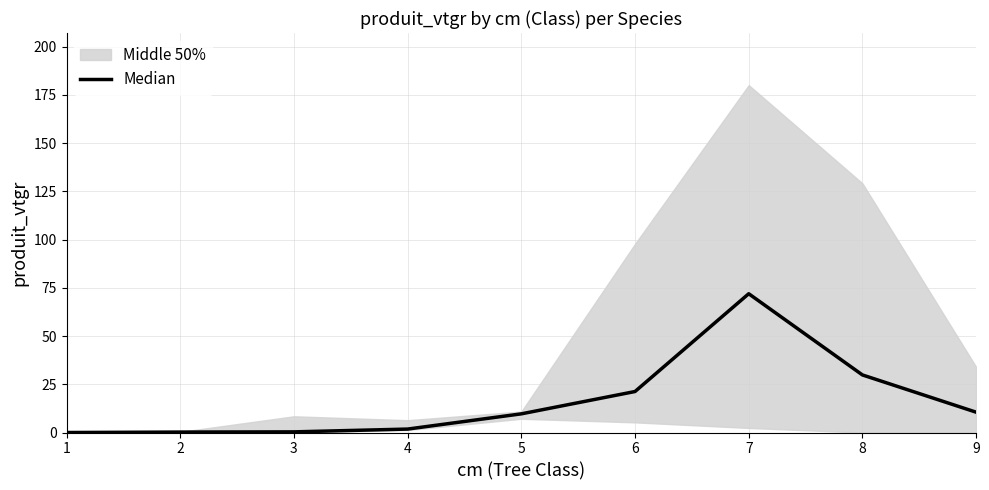

Does the chart display data point markers on the line(s)?

No